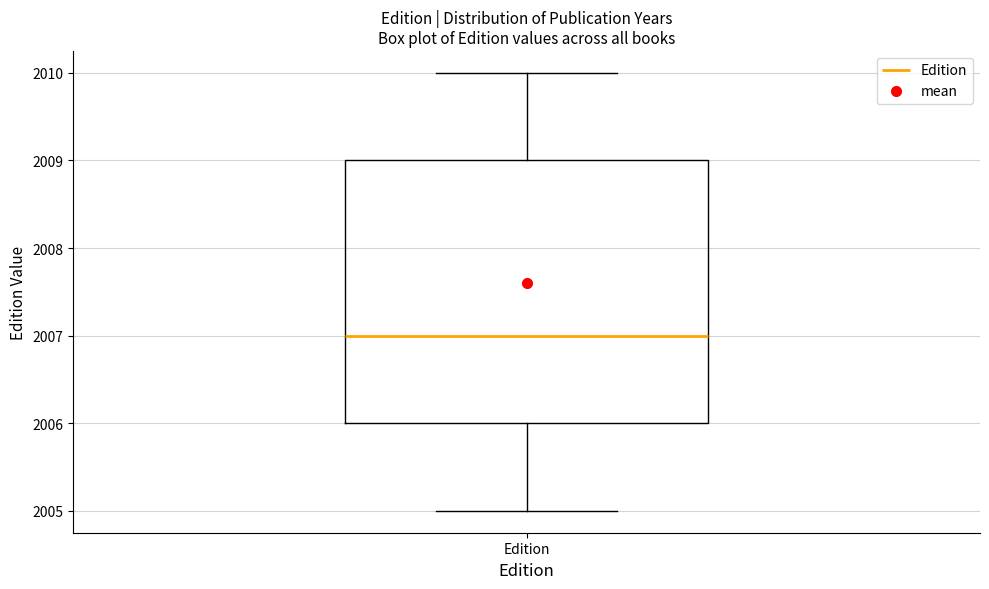

Where is the upper edge of the box for Edition on the y-axis? The values are not printed on the chart, so give them approximately, as read against the axis.

2009